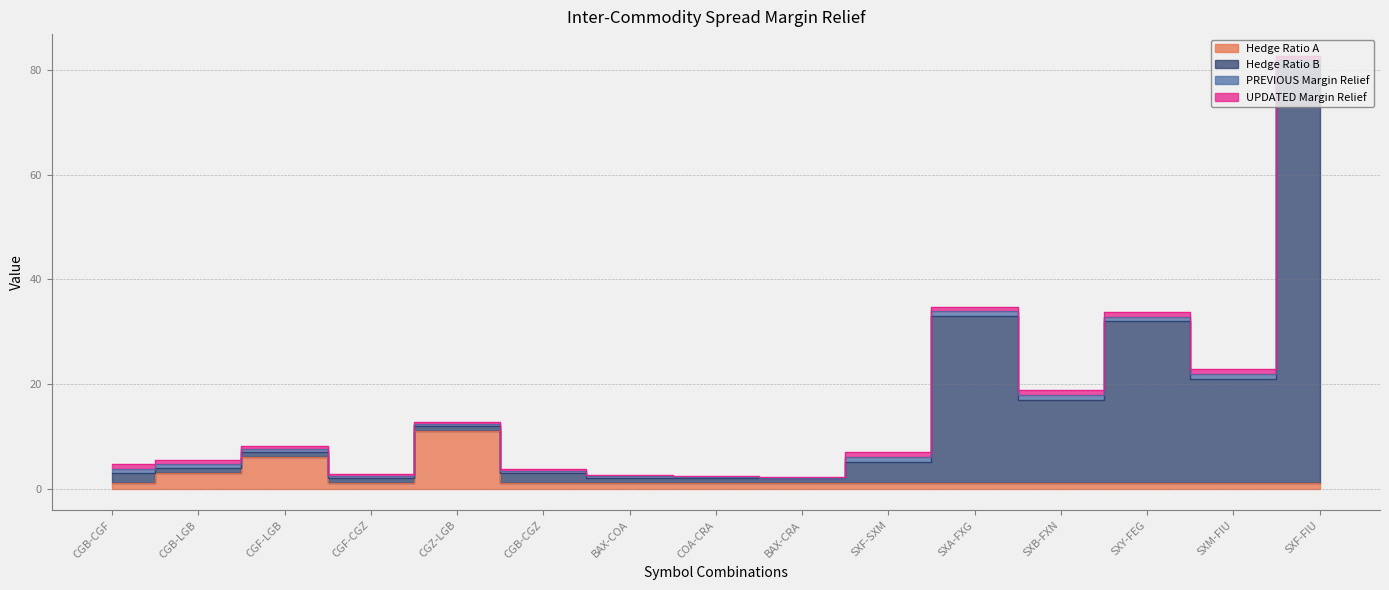

What is the difference between the maximum and minimum values in the Hedge Ratio A series?

10.0